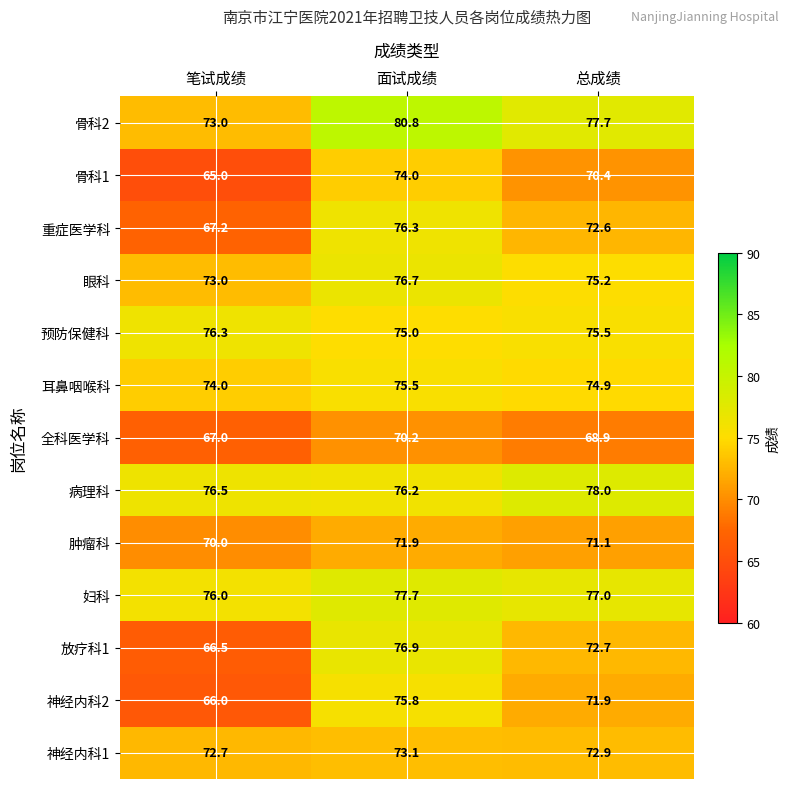

What is the approximate value of 骨科2 at 面试成绩?

80.8